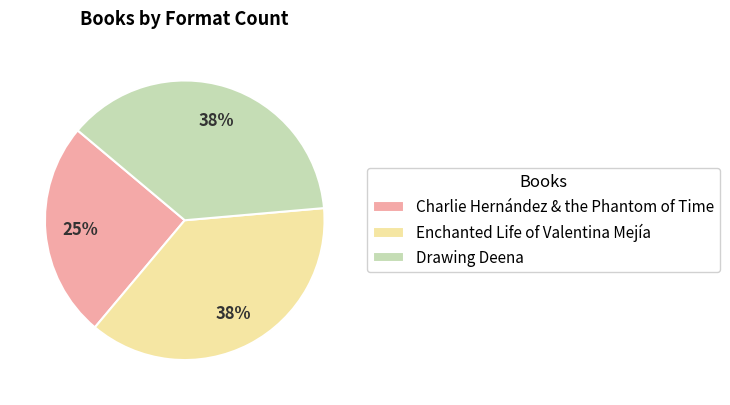

What is the ratio of the value at Enchanted Life of Valentina Mejía to the value at Charlie Hernández & the Phantom of Time?

1.5